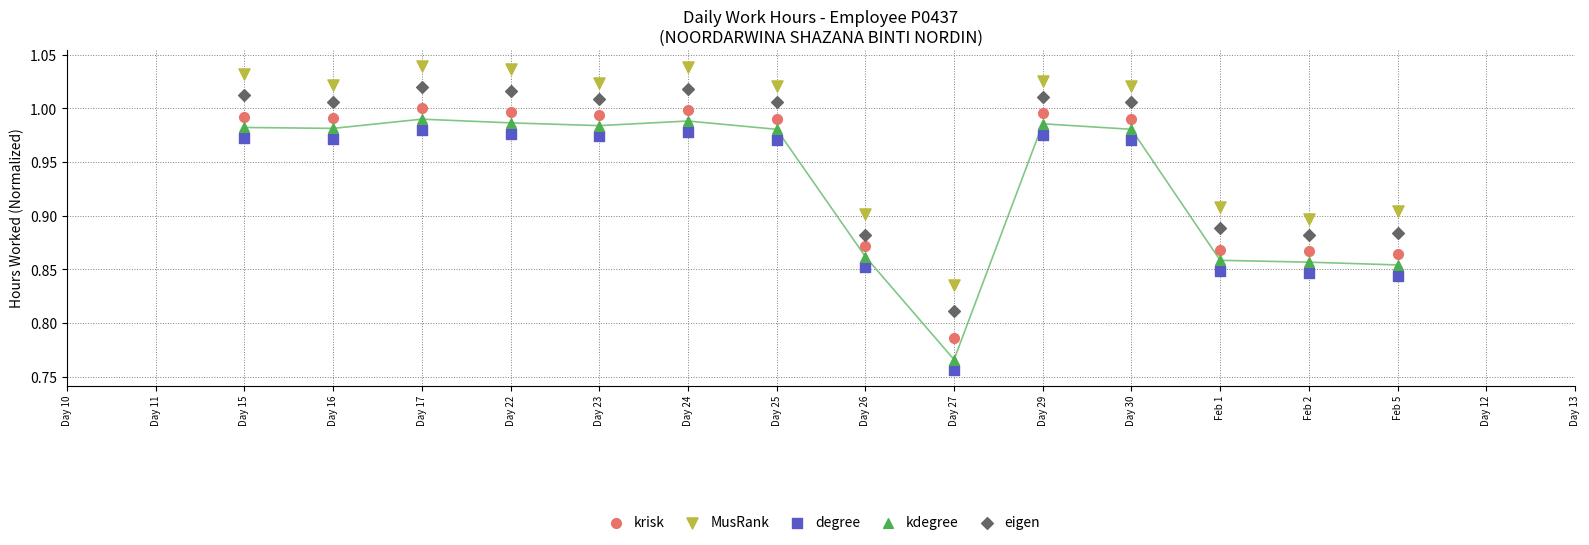

Which series reaches the maximum Y coordinate?

MusRank